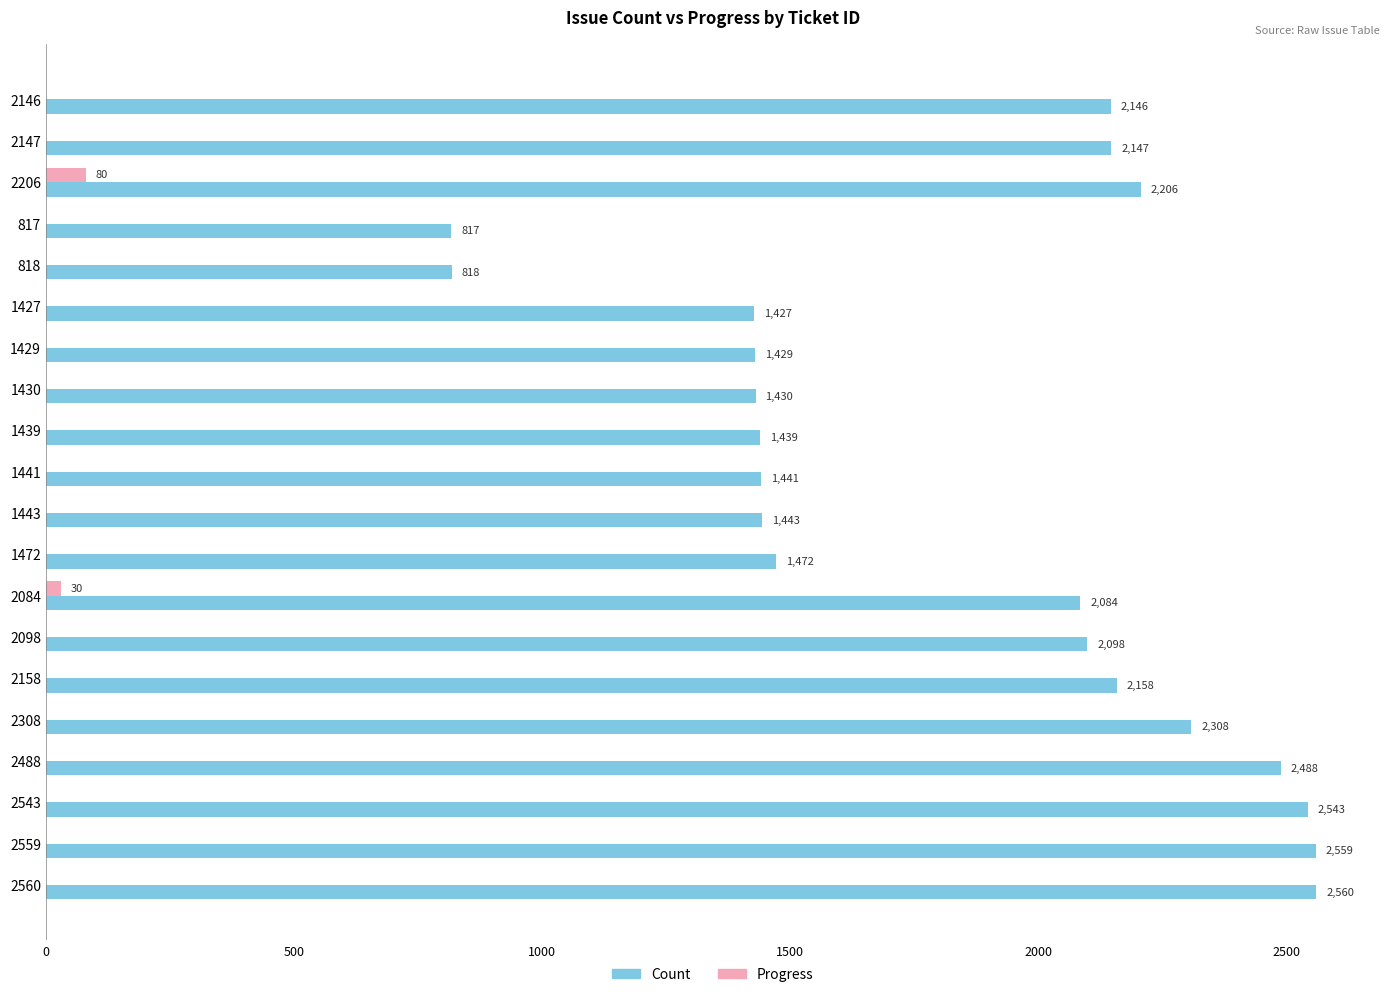

What is the average value of the Progress series?

6